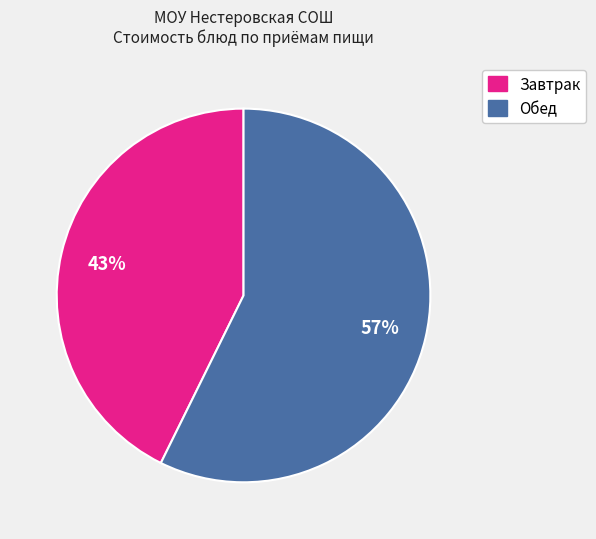

Do Завтрак and Обед together represent more than half of the pie?

Yes